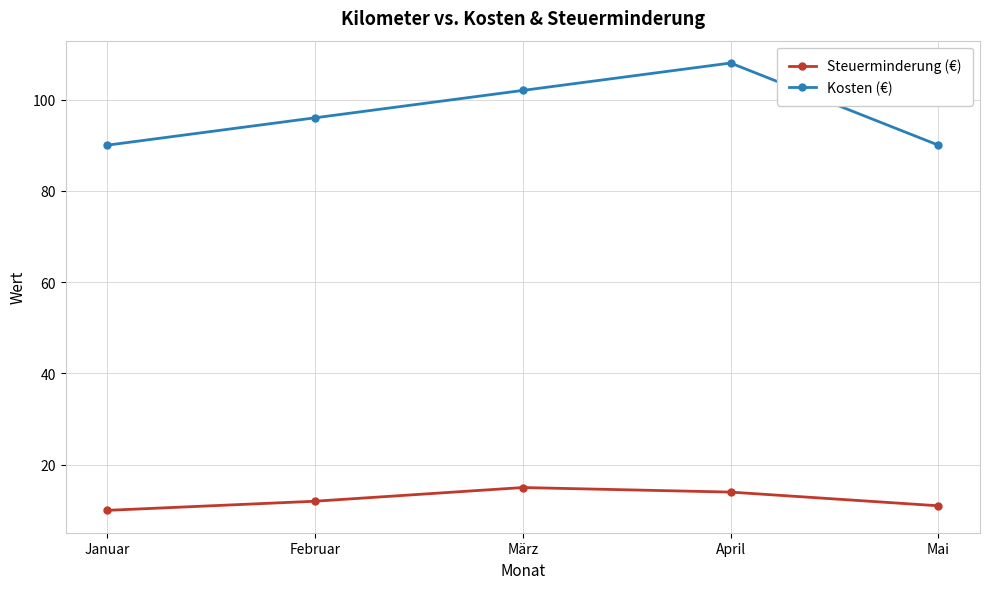

At Mai, list the series in order from largest to smallest.

Kosten (€), Steuerminderung (€)